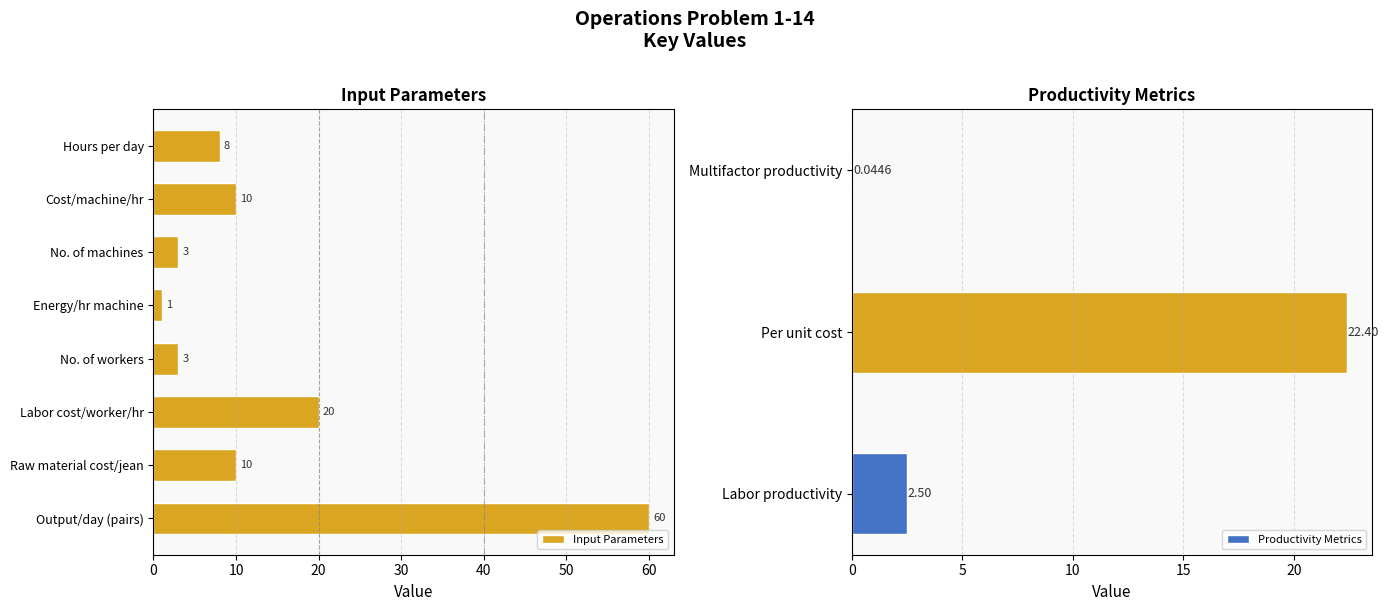

What is the approximate value of Input Parameters at Labor cost/worker/hr, to the nearest 5?

20